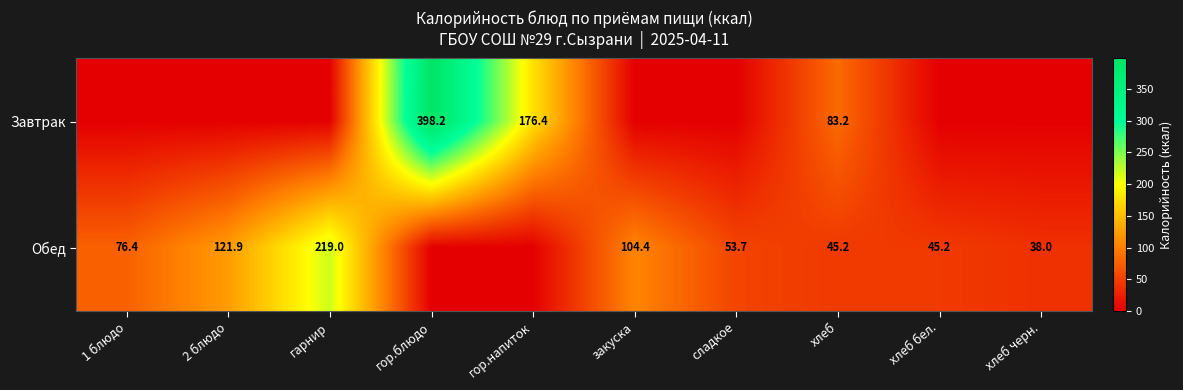

The Обед series shows 148.0 at гарнир. True or false?

False